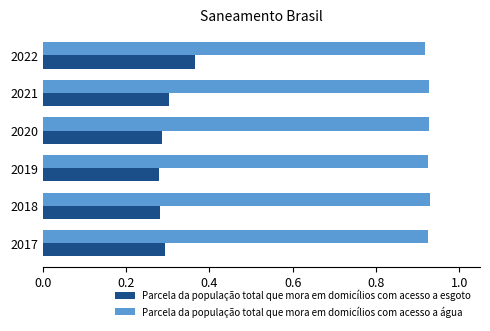

At 2022, list the series in order from smallest to largest.

Parcela da população total que mora em domicílios com acesso a esgoto, Parcela da população total que mora em domicílios com acesso a água